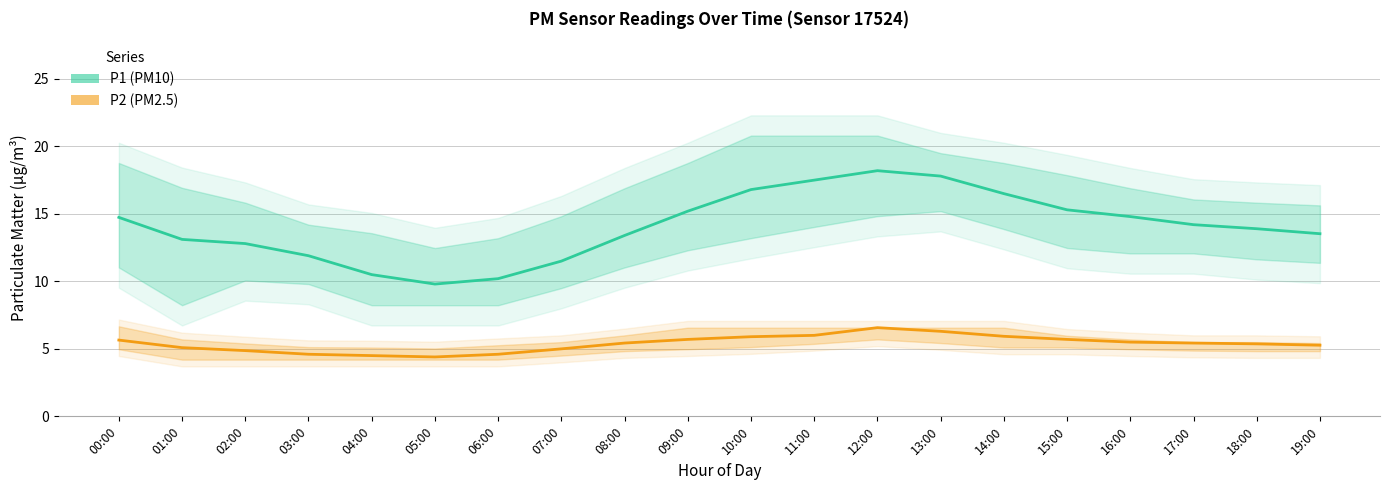

What is the sum of all P1 (PM10) values?

281.7